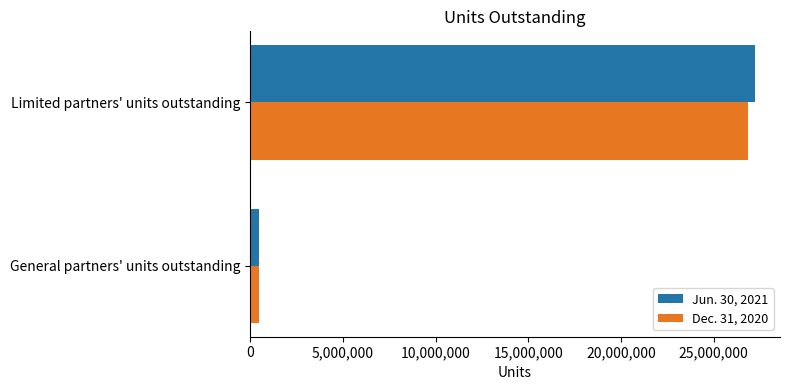

Which series has the widest spread of values?

Jun. 30, 2021